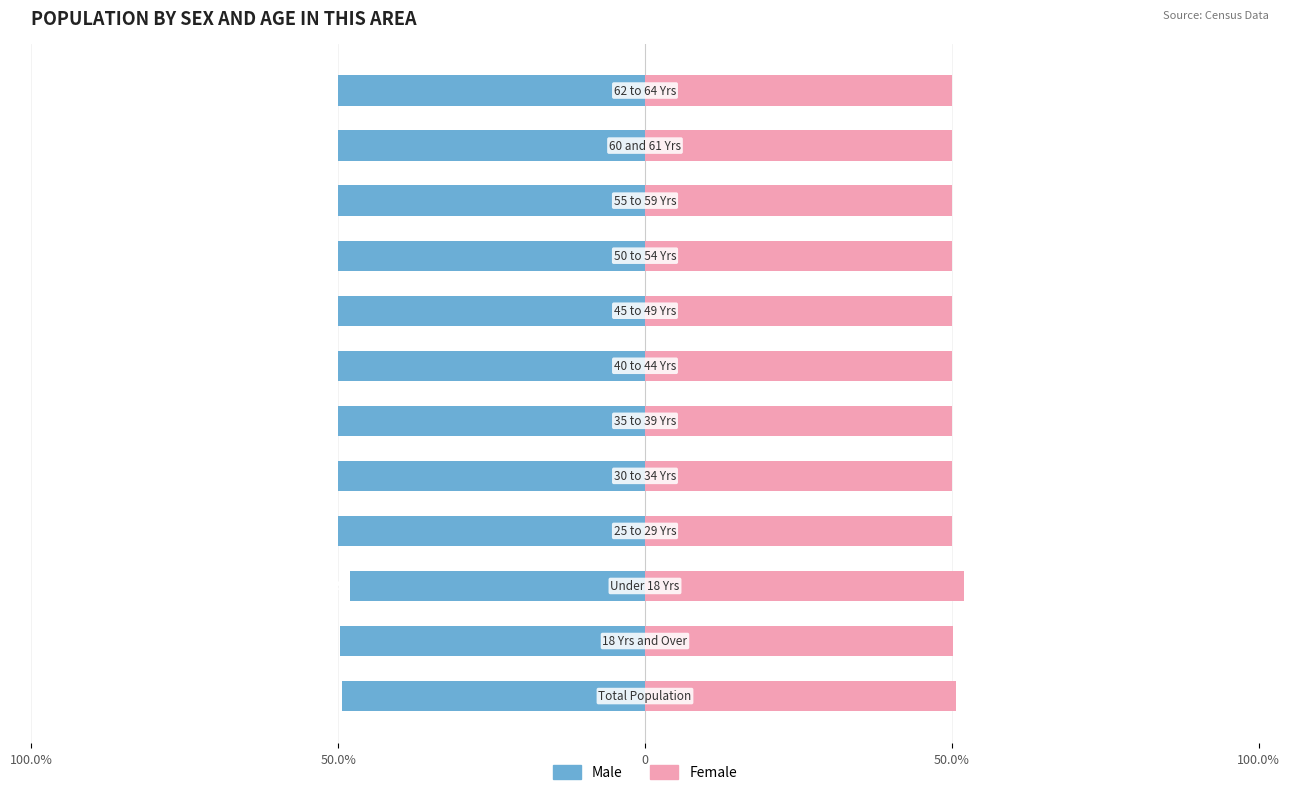

List the series in order of their overall mean, lowest first.

Male, Female